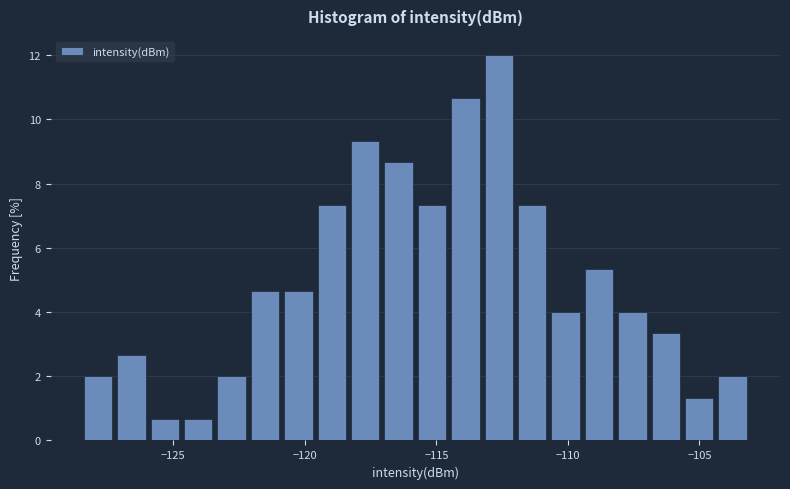

Around what value on the x-axis is the tallest bar? Give the approximate position of its centre, as read against the axis.

-112.5